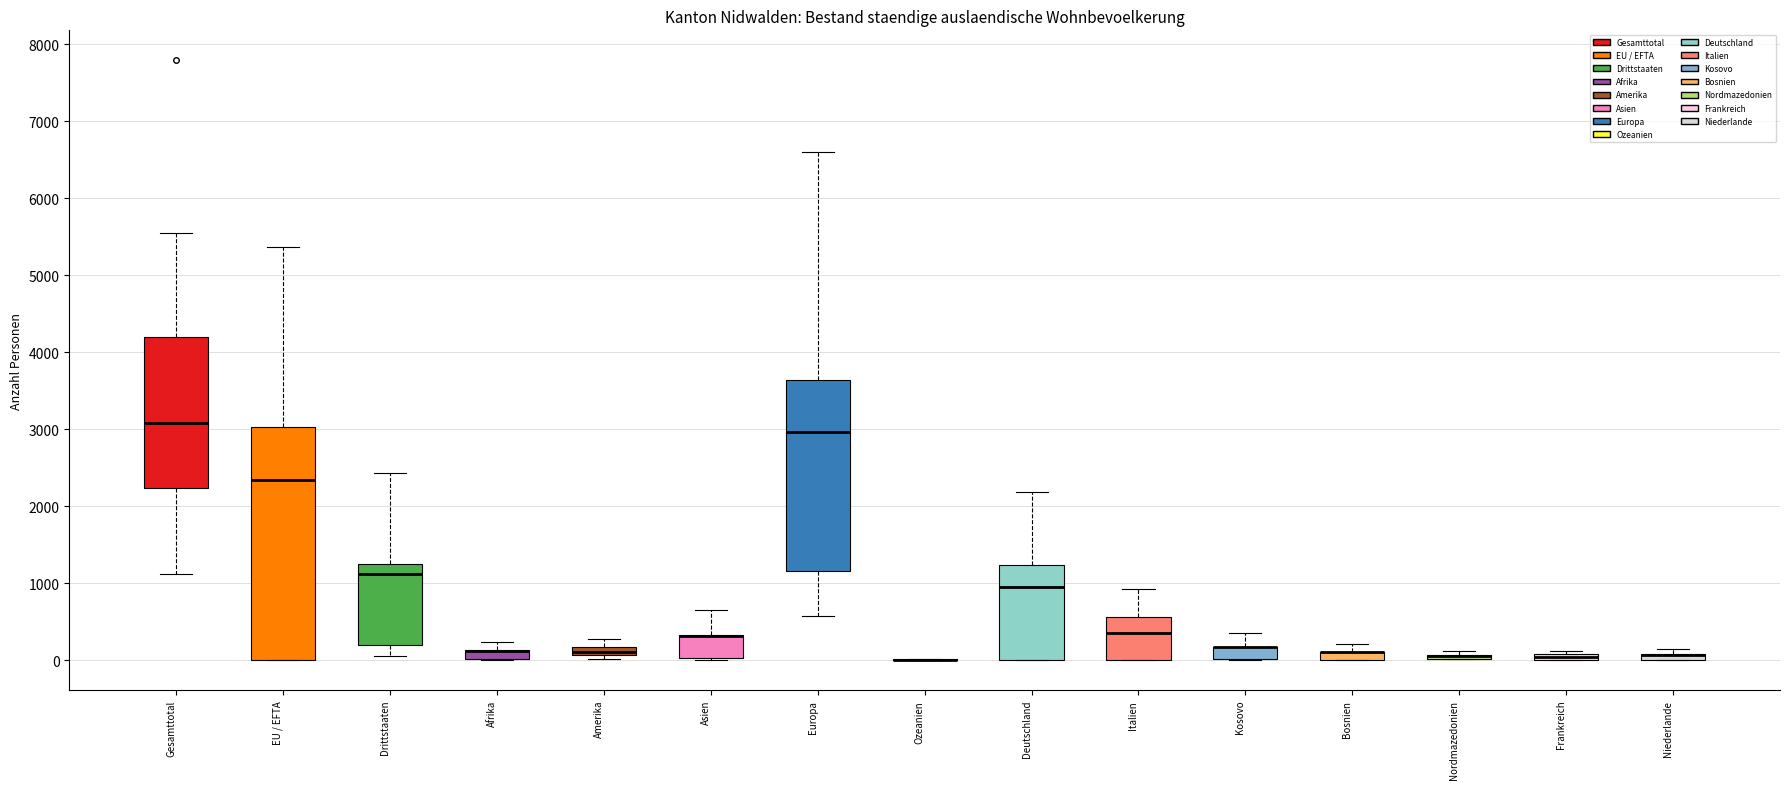

Which box is the tallest, from its lower edge to its upper edge?

EU / EFTA